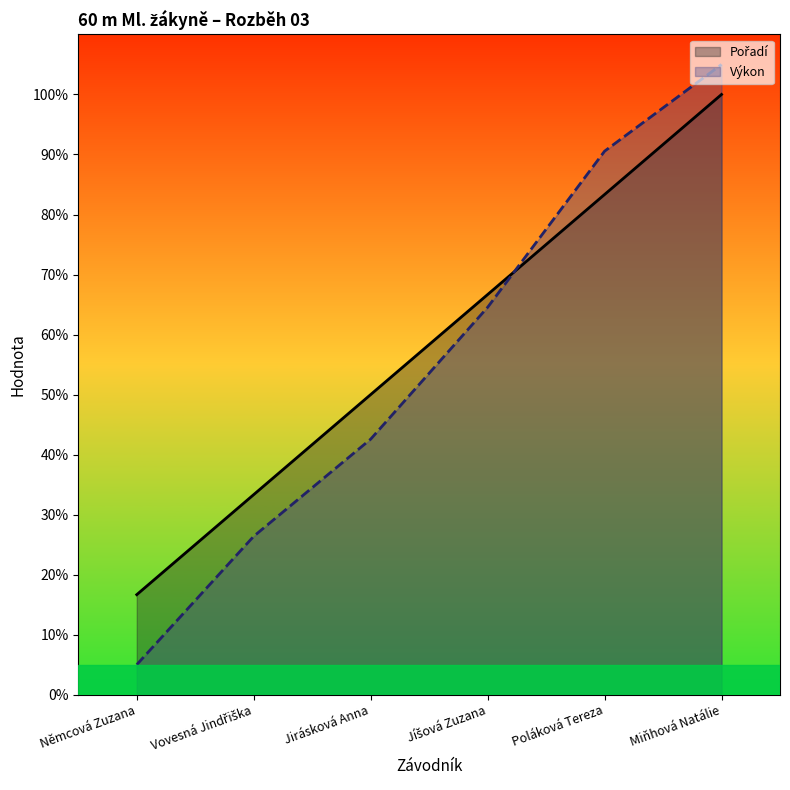

Reading left to right, transcribe all the data shown in this chart.

Pořadí: 16.7	33.3	50.0	66.7	83.3	100.0
Výkon: 5.0	26.4	42.6	64.5	90.5	105.0